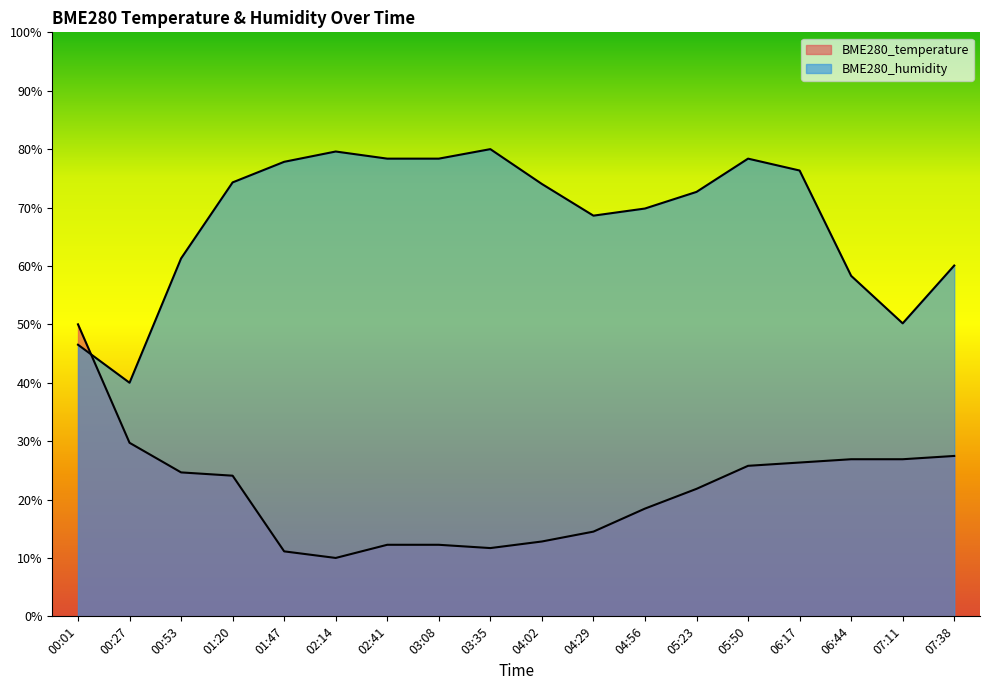

What is the difference between the maximum and minimum values in the BME280_temperature series?

40.0